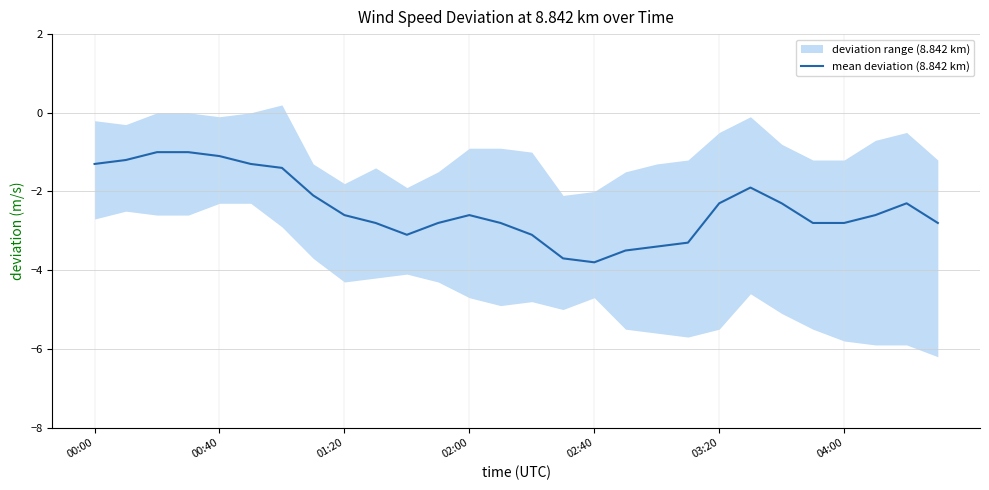

What is the smallest value displayed?

-3.8